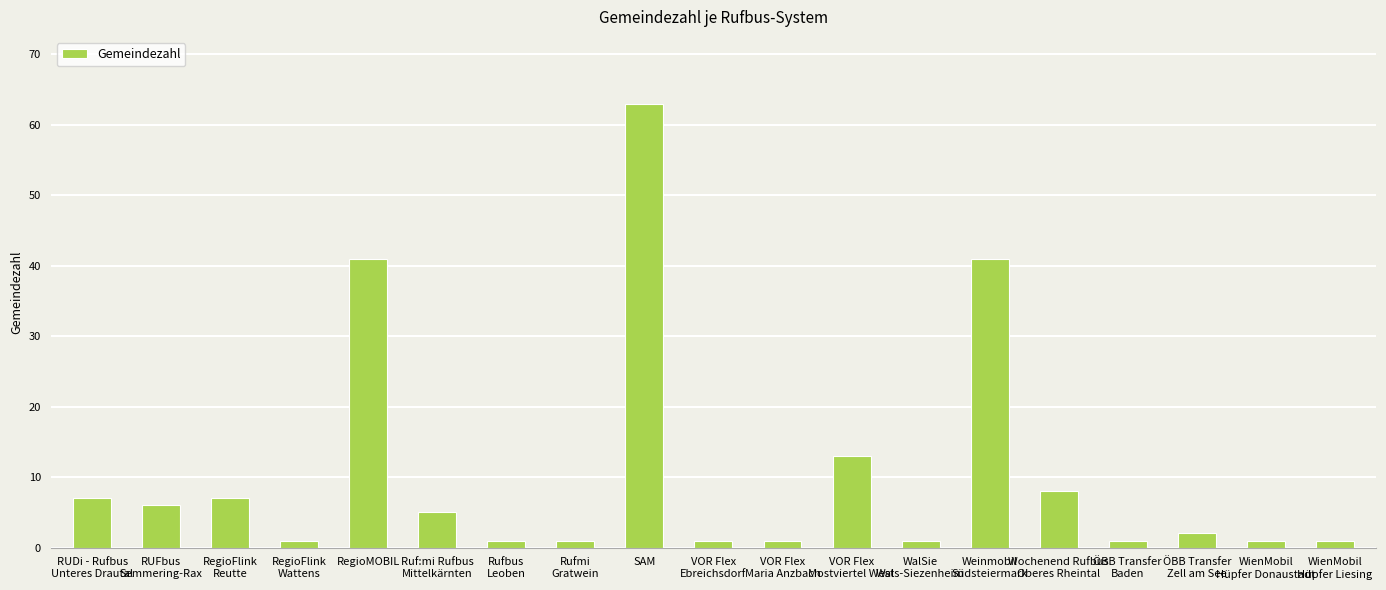

What is the maximum value shown in the chart?

63